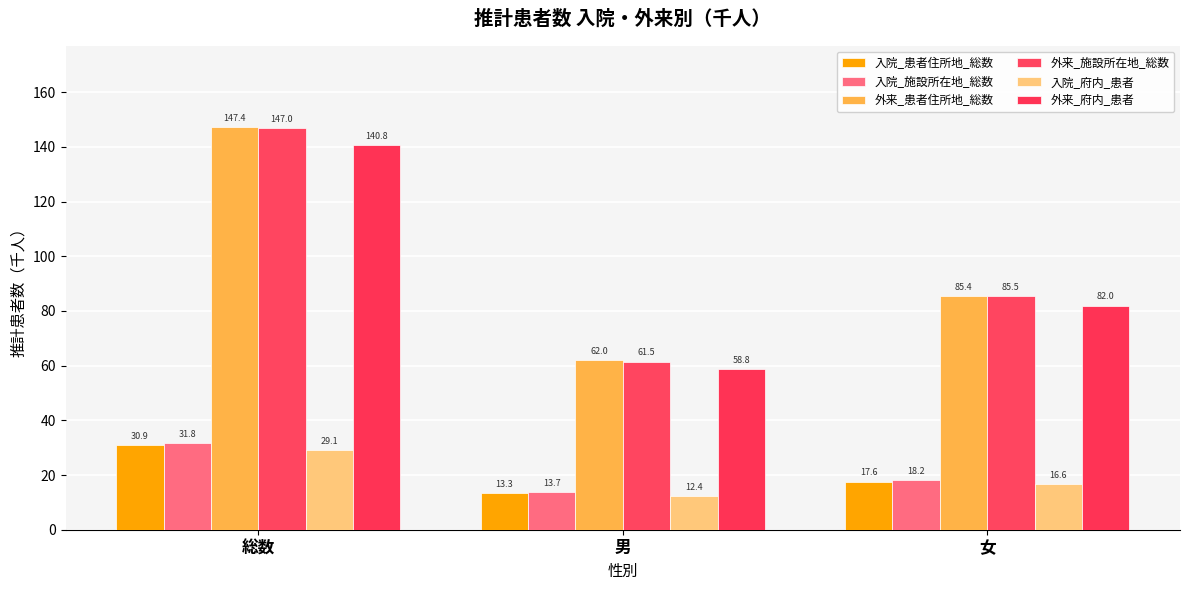

What is the average value of the 外来_施設所在地_総数 series?

98.0